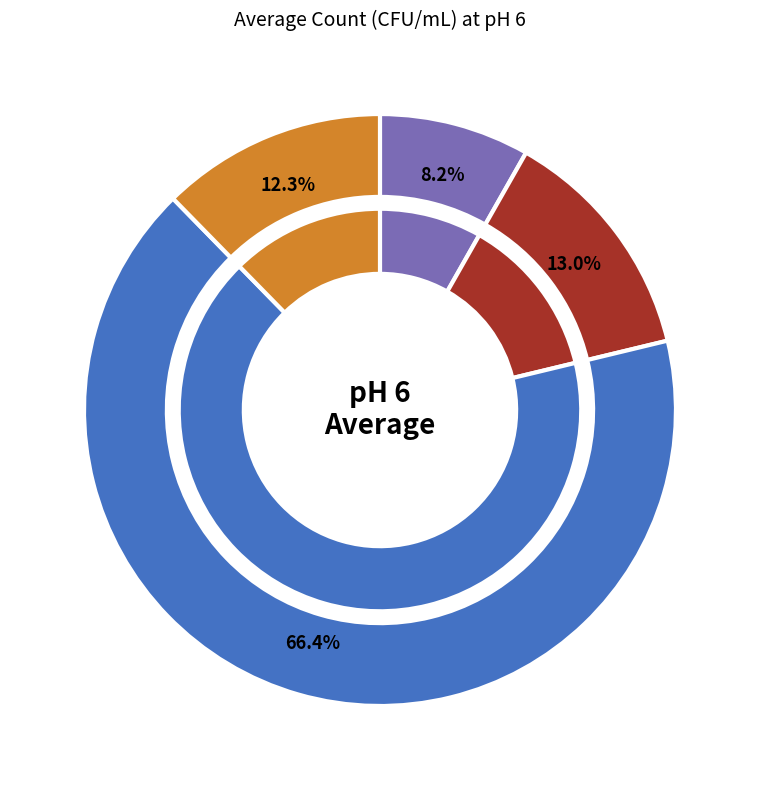

To the nearest percent, what is the average slice percentage?

25%